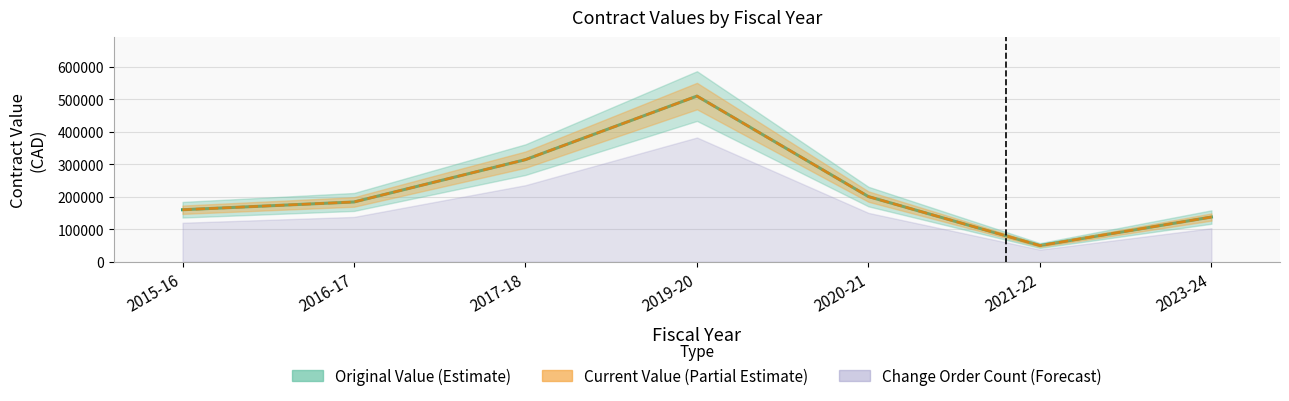

In original_value, how many points are lower than both neighbors (excluding endpoints)?

1